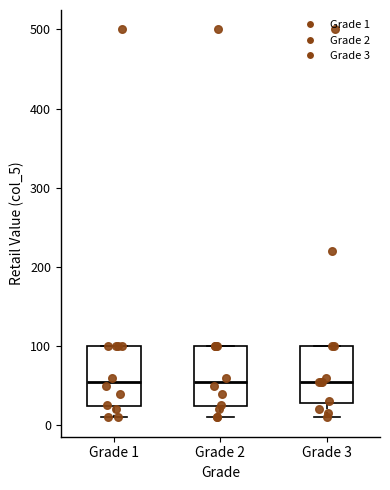

Reading left to right, read every box against the y-axis: the position of its median line, the range the box covers, and the ends of its whiskers. The values are not printed on the chart, so give them approximately, as read against the axis.

Grade 1: median 60, box 20 to 100, whiskers 10 to 100
Grade 2: median 60, box 20 to 100, whiskers 10 to 100
Grade 3: median 60, box 30 to 100, whiskers 10 to 100